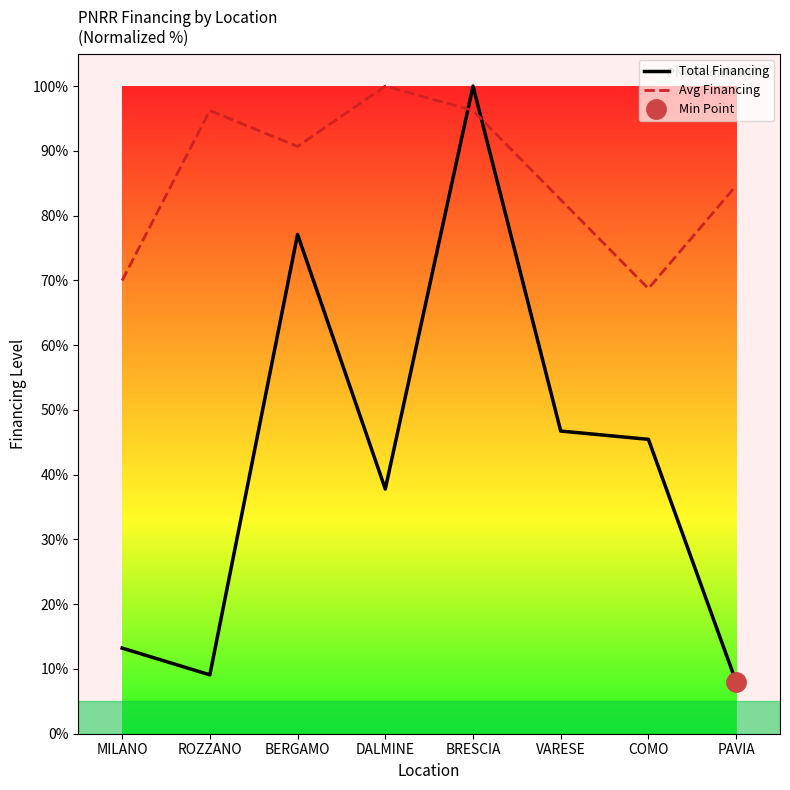

Which series has the largest range (max minus min)?

Total Financing